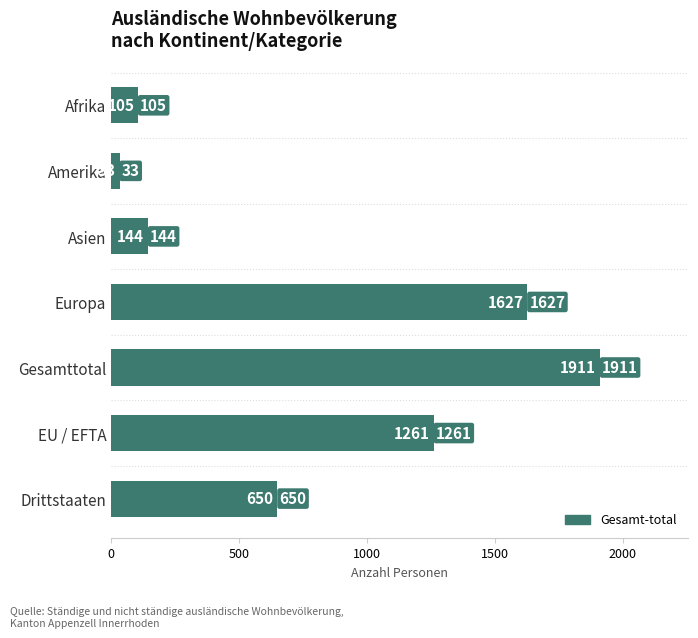

What is the difference between the maximum and minimum values?

1878